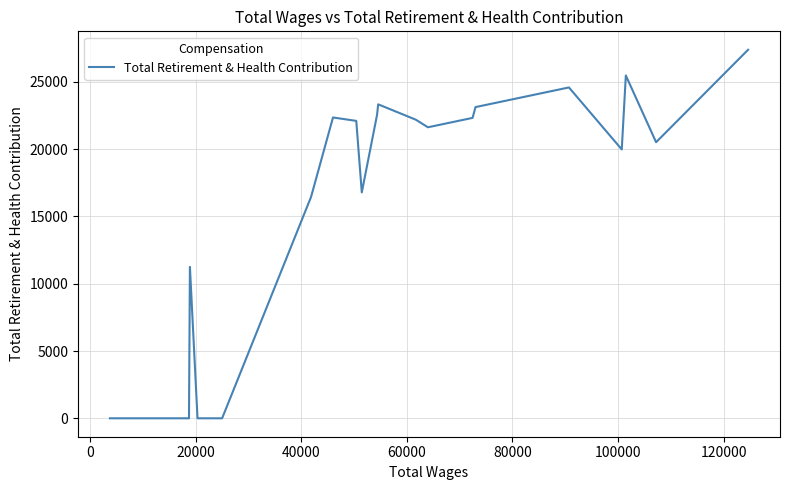

What is the difference between the maximum and minimum values?

27391.5